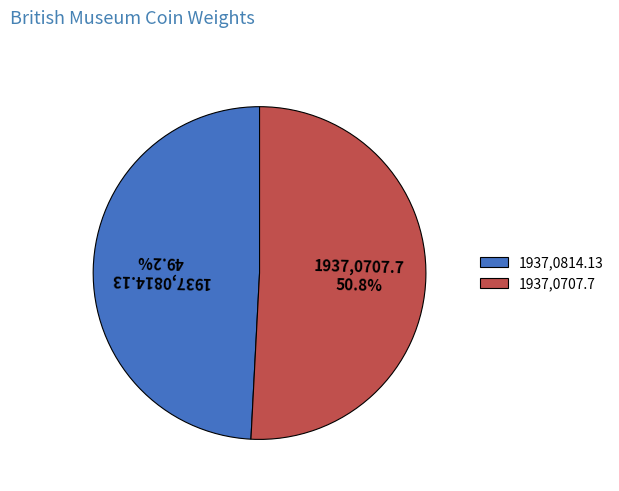

To the nearest percent, what is the average slice percentage?

50%